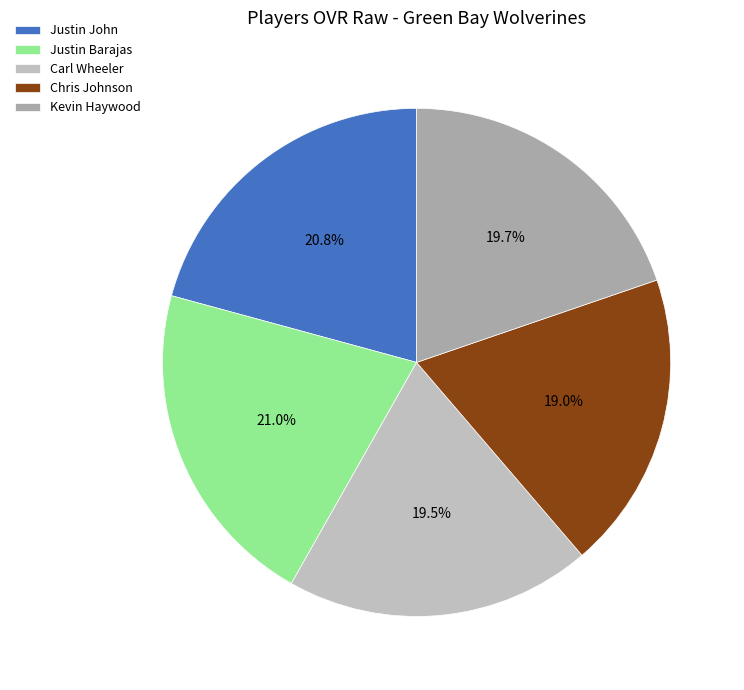

Count the number of slices in the pie.

5